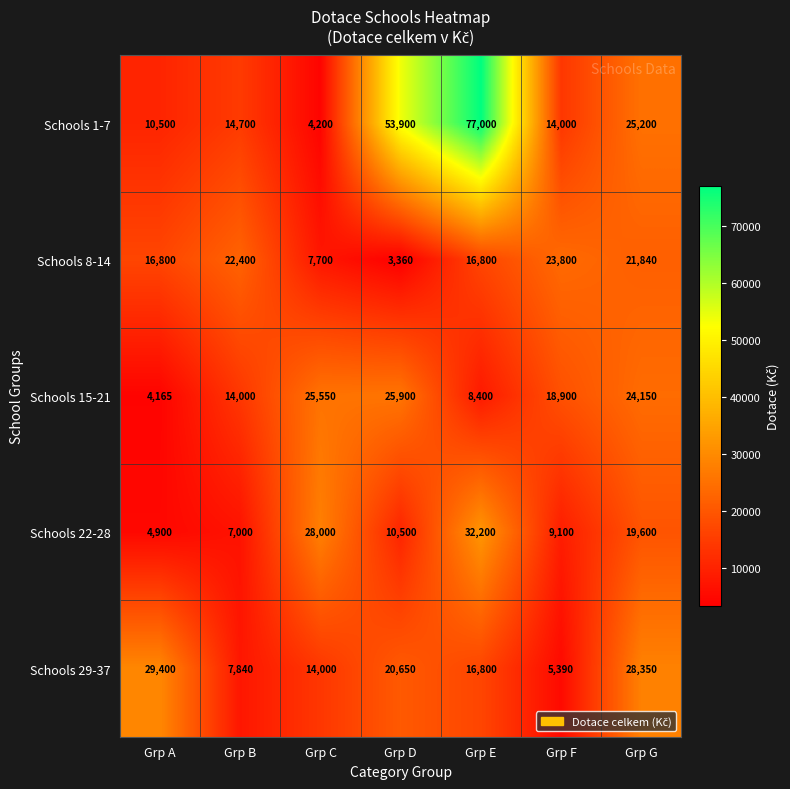

Which series has the largest total across all categories?

Schools 1-7